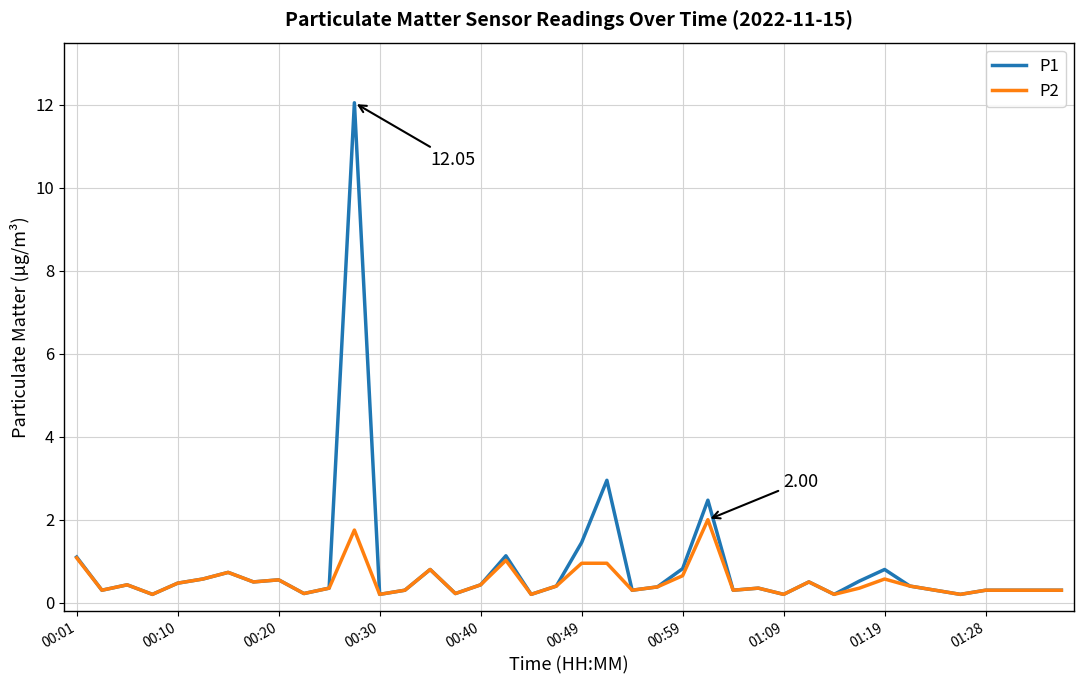

Which series has the largest range (max minus min)?

P1